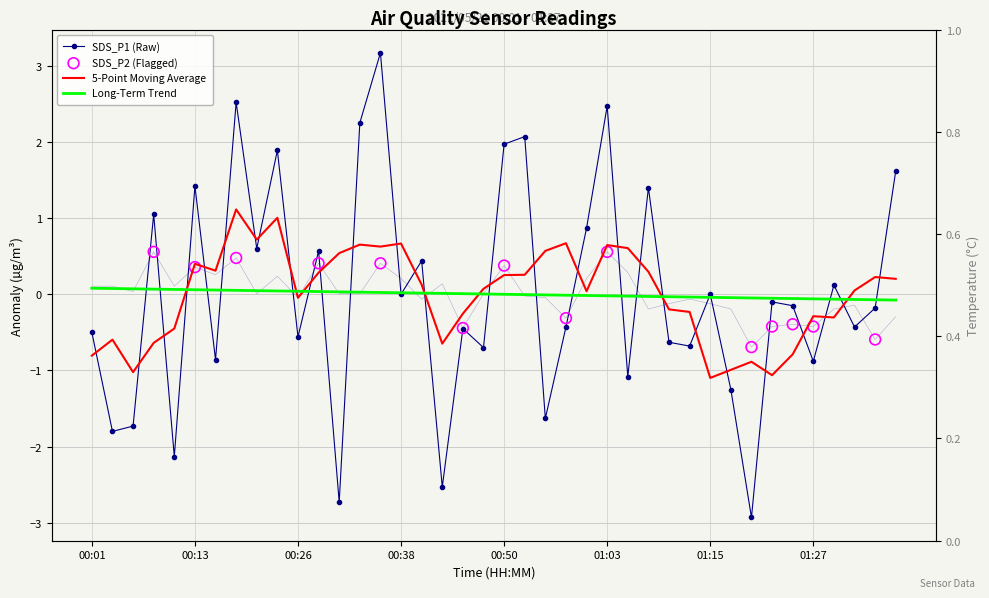

At which category is the sum across all series the highest?

00:36